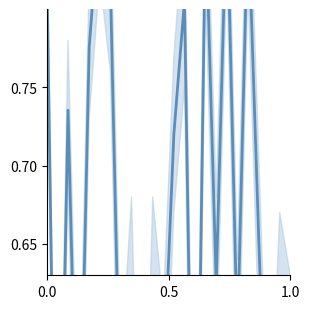

How many interior local valleys (lower than both neighbors) does the data have?

9